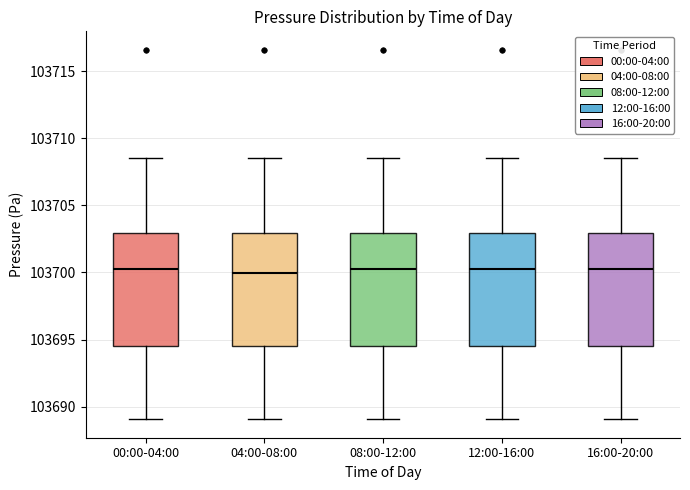

Reading left to right, read every box against the y-axis: the position of its median line, the range the box covers, and the ends of its whiskers. The values are not printed on the chart, so give them approximately, as read against the axis.

00:00-04:00: median 103700.5, box 103694.5 to 103703.0, whiskers 103689.0 to 103708.5
04:00-08:00: median 103700.0, box 103694.5 to 103703.0, whiskers 103689.0 to 103708.5
08:00-12:00: median 103700.5, box 103694.5 to 103703.0, whiskers 103689.0 to 103708.5
12:00-16:00: median 103700.5, box 103694.5 to 103703.0, whiskers 103689.0 to 103708.5
16:00-20:00: median 103700.5, box 103694.5 to 103703.0, whiskers 103689.0 to 103708.5